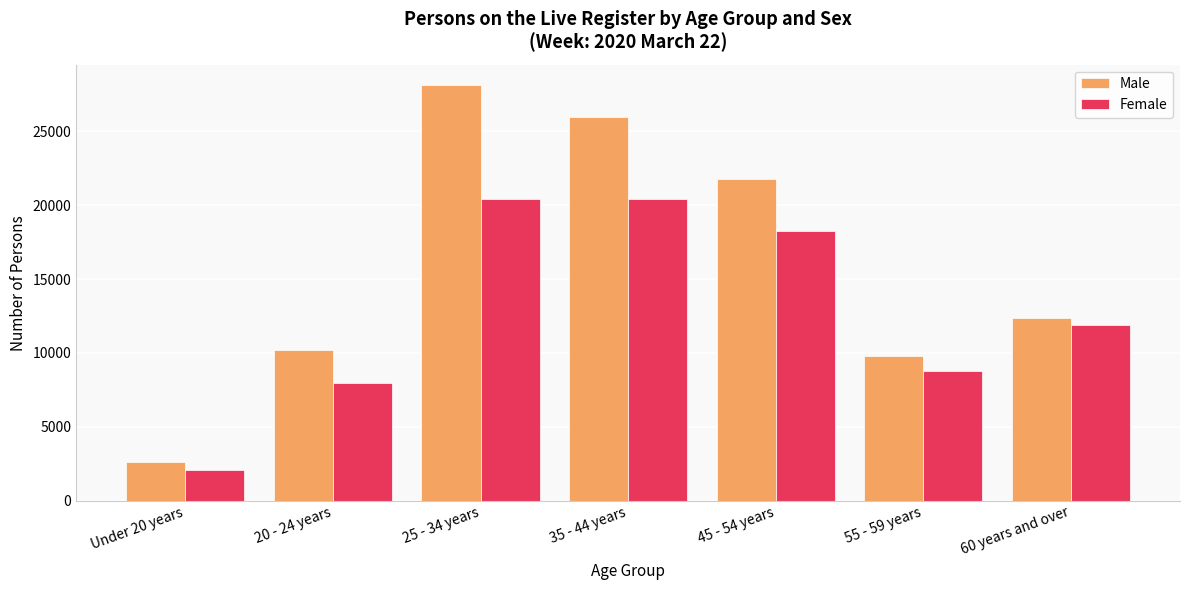

At which category does the chart reach its peak across all series?

25 - 34 years